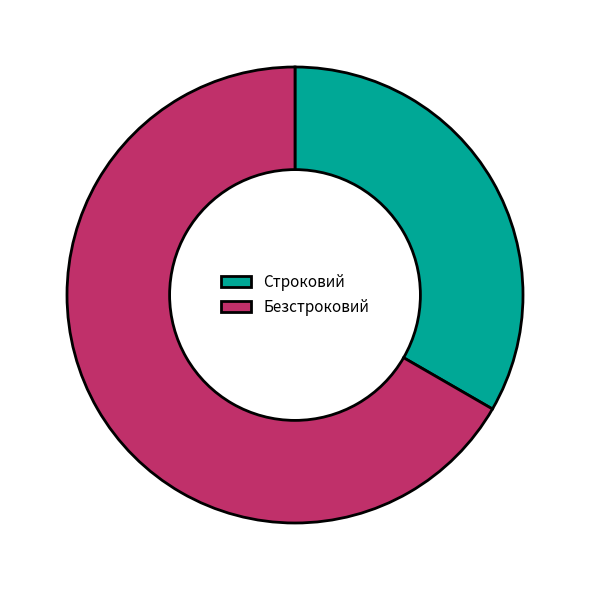

Which slice is the largest?

Безстроковий